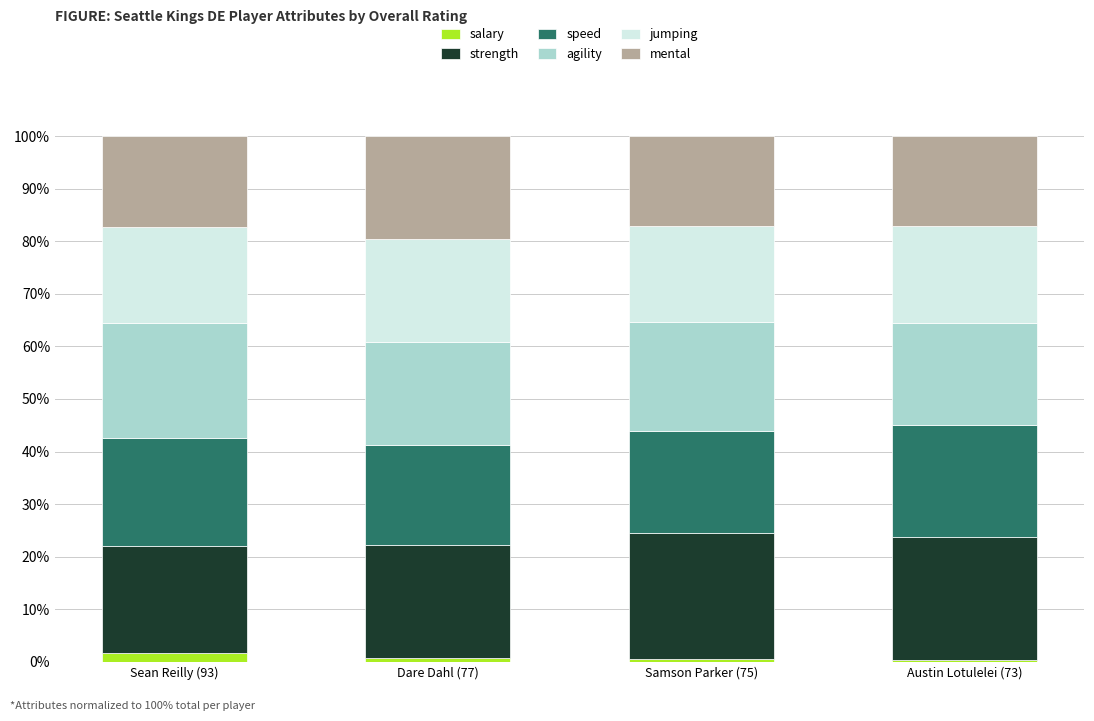

What is the average value of the salary series?

0.8